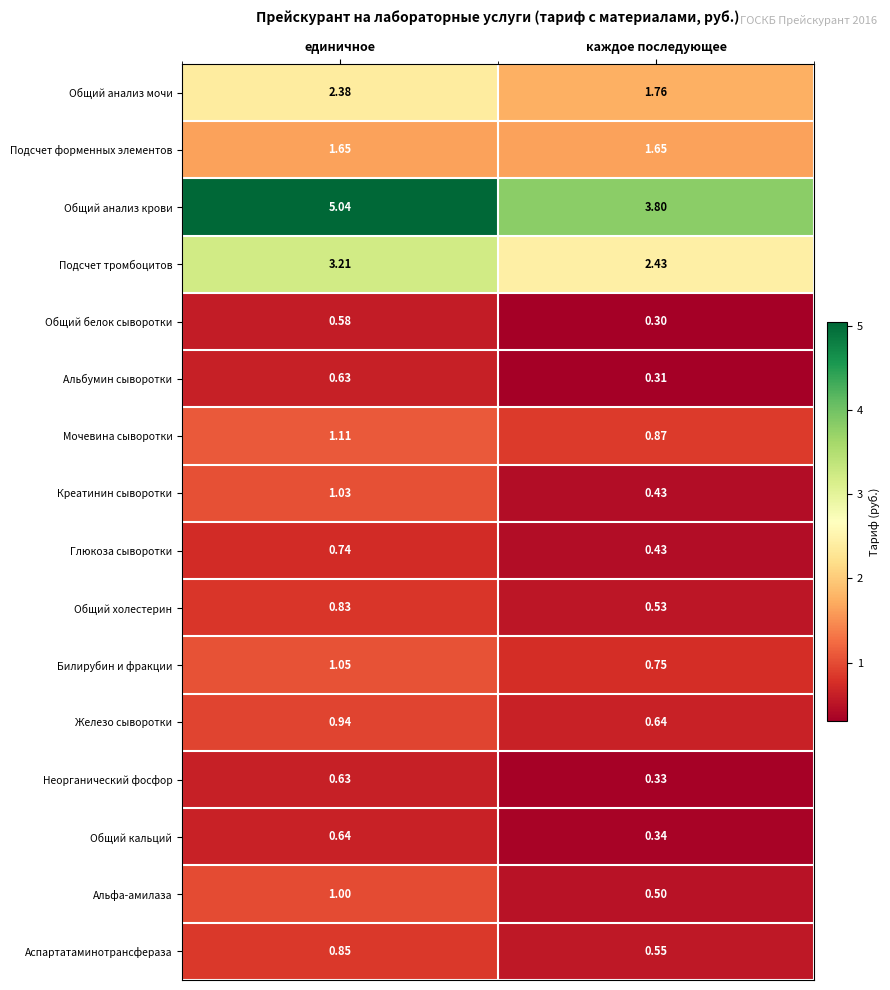

Which category has the highest value across all series?

единичное